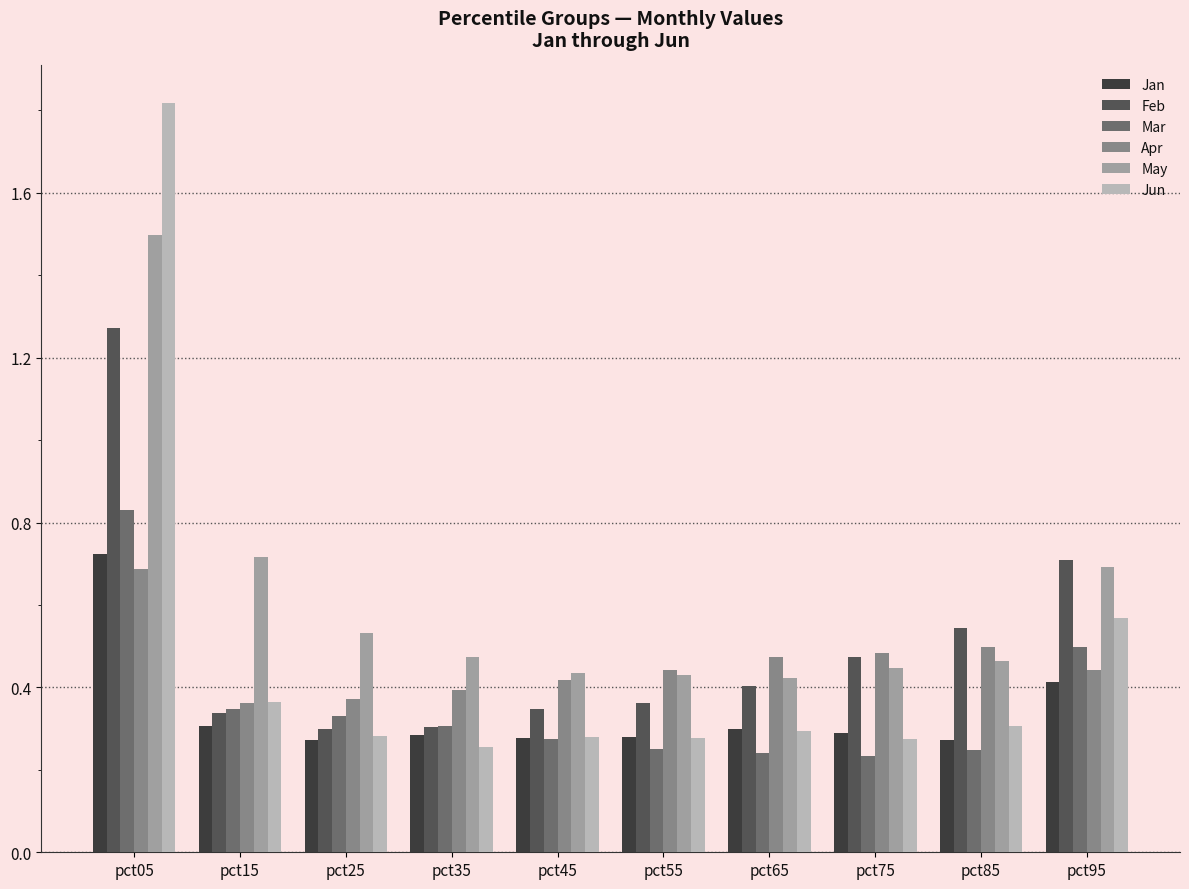

How many bars are there in total?

60